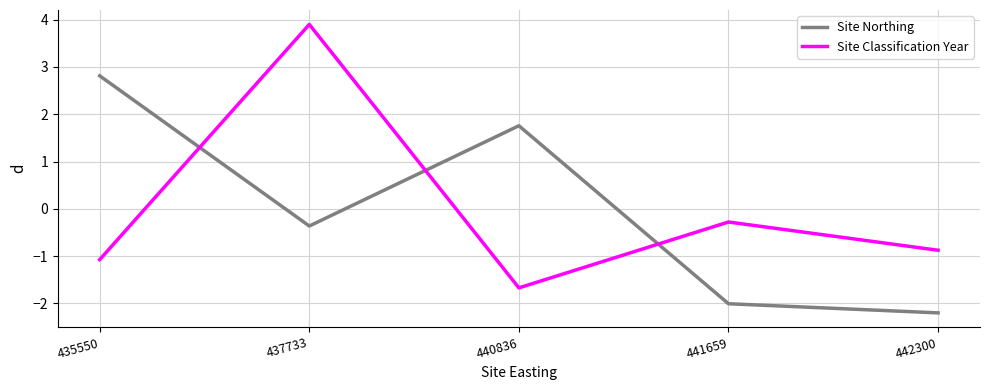

At how many categories does at least one series exceed 3?

1